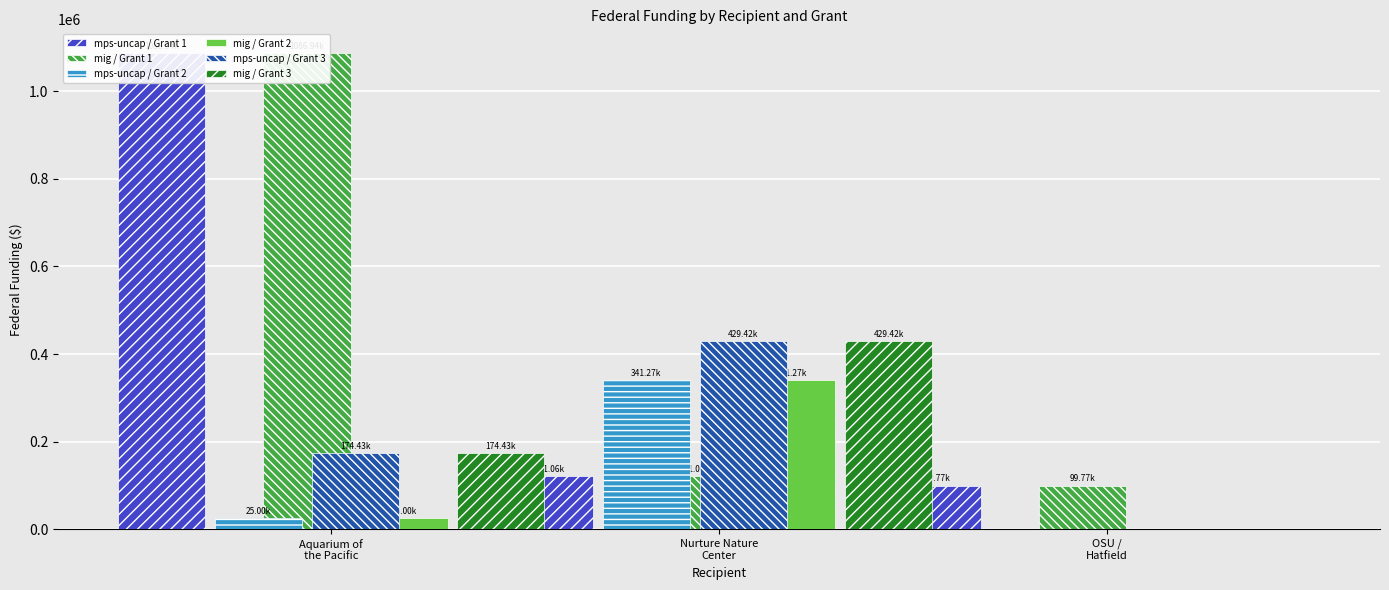

What is the difference between the mig / Grant 2 values at OSU /
Hatfield and Aquarium of
the Pacific?

25000